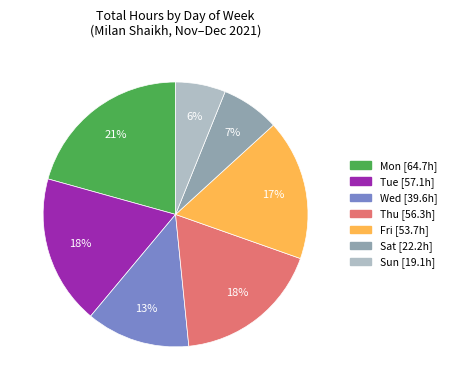

To the nearest percent, what is the difference between the largest and smallest slice percentages?

15%